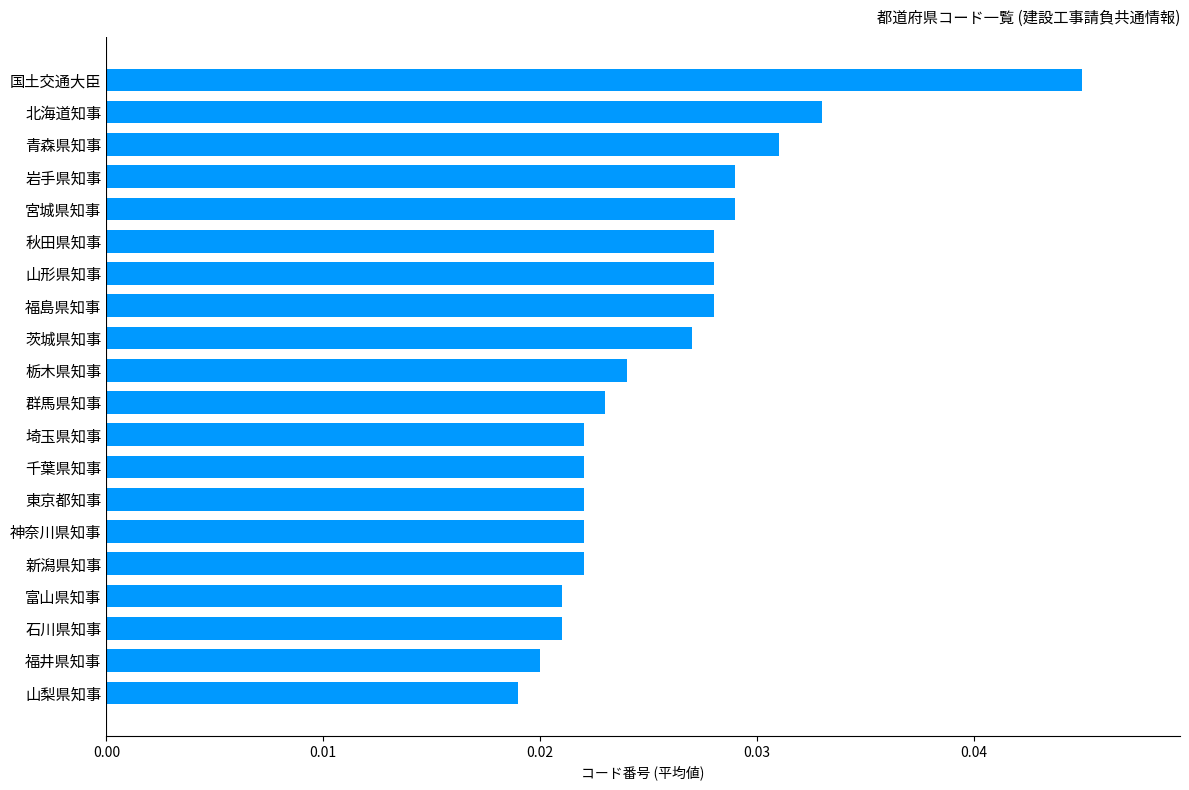

At which label is the value closest to 0?

山梨県知事